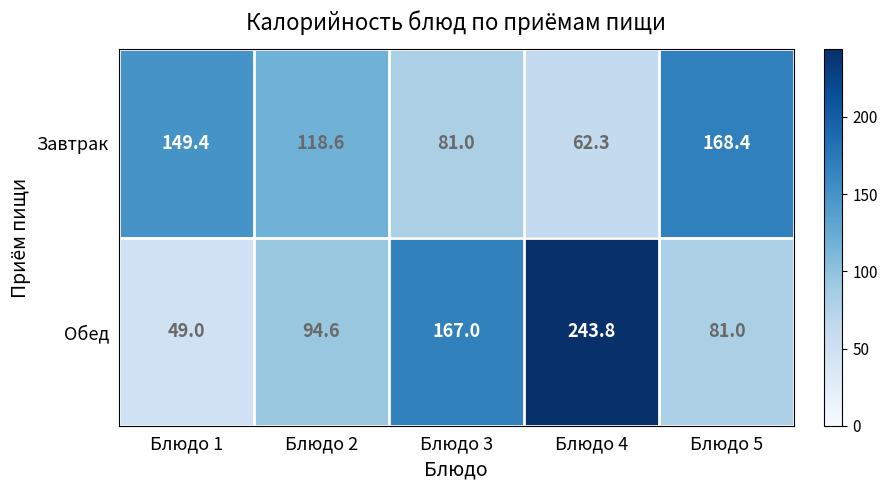

At Блюдо 3, list the series in order from smallest to largest.

Завтрак, Обед